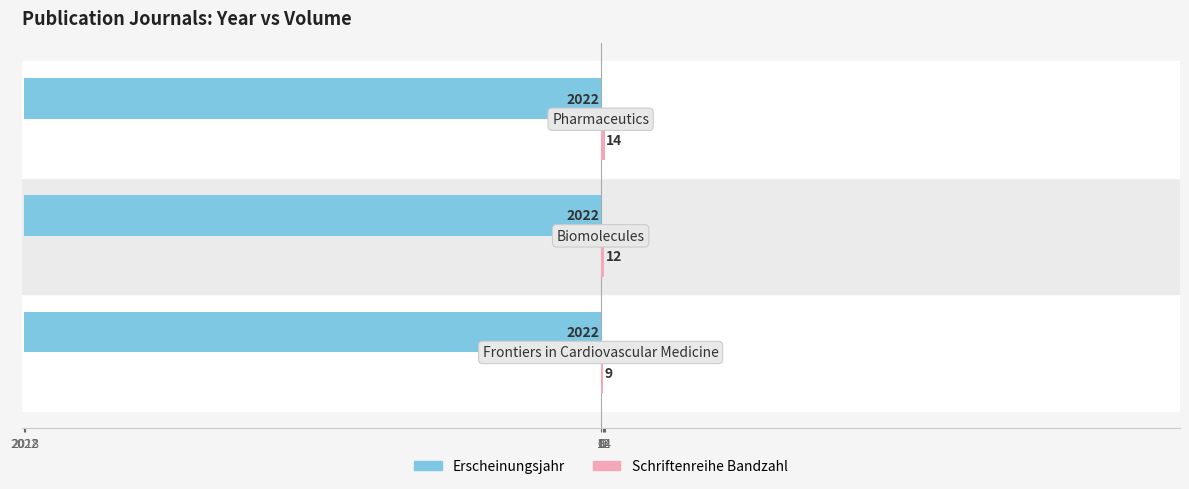

What are all the series names shown in the legend?

Erscheinungsjahr, Schriftenreihe Bandzahl